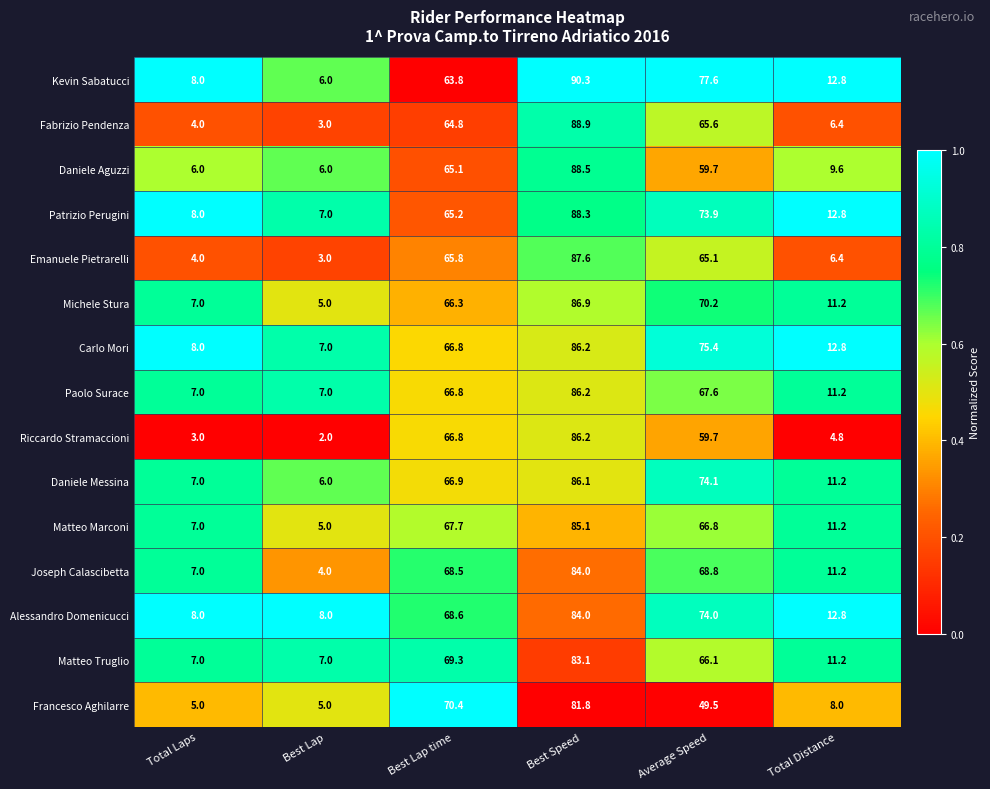

Which series has the largest range (max minus min)?

Fabrizio Pendenza